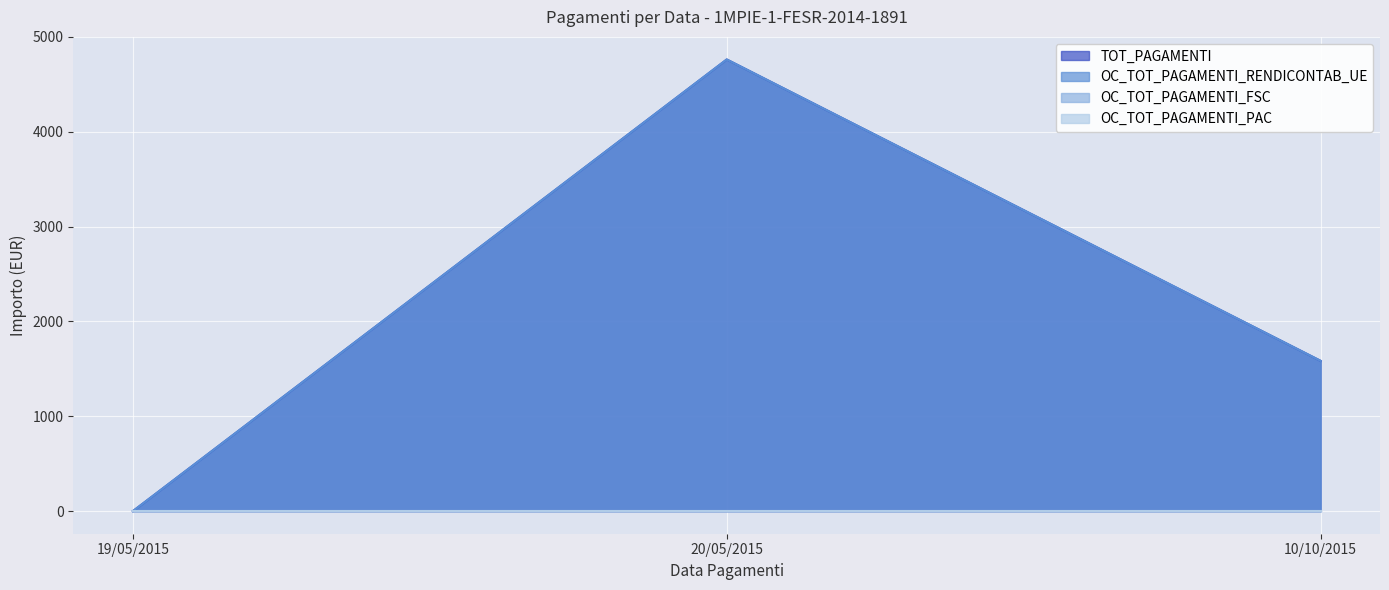

Where does the OC_TOT_PAGAMENTI_RENDICONTAB_UE series first go above 1584?

20/05/2015